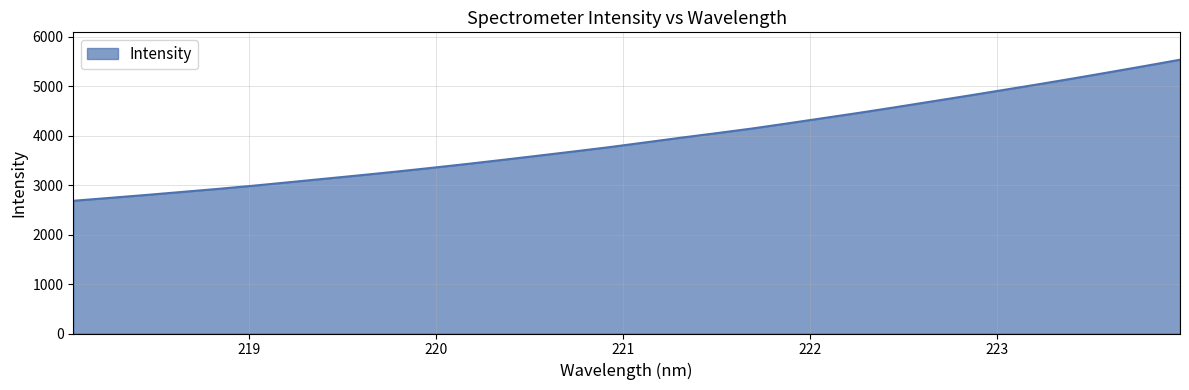

Does the chart display data point markers on the line(s)?

No